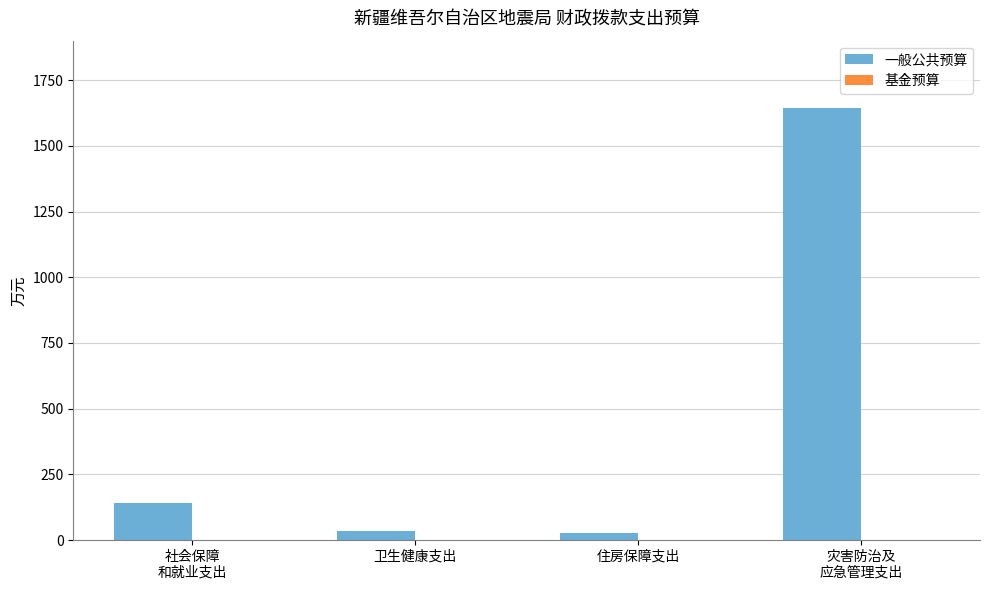

What is the difference between the second highest and minimum values?

115.7